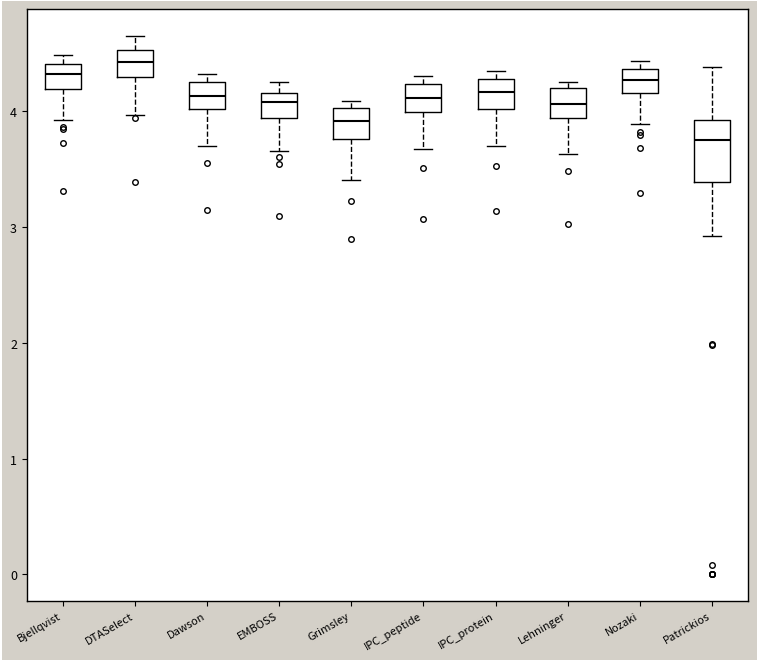

Reading left to right, transcribe this box plot: for each box, give where its median line is, the range the box spans, and where its two whiskers end, as read against the y-axis. The values are not printed on the chart, so give them approximately, as read against the axis.

Bjellqvist: median 4.3, box 4.2 to 4.4, whiskers 3.9 to 4.5
DTASelect: median 4.4, box 4.3 to 4.5, whiskers 4.0 to 4.6
Dawson: median 4.1, box 4.0 to 4.2, whiskers 3.7 to 4.3
EMBOSS: median 4.1, box 3.9 to 4.2, whiskers 3.7 to 4.3
Grimsley: median 3.9, box 3.8 to 4.0, whiskers 3.4 to 4.1
IPC_peptide: median 4.1, box 4.0 to 4.2, whiskers 3.7 to 4.3
IPC_protein: median 4.2, box 4.0 to 4.3, whiskers 3.7 to 4.3 (just above the box's upper edge)
Lehninger: median 4.1, box 3.9 to 4.2, whiskers 3.6 to 4.3
Nozaki: median 4.3, box 4.2 to 4.4, whiskers 3.9 to 4.4 (just above the box's upper edge)
Patrickios: median 3.7, box 3.4 to 3.9, whiskers 2.9 to 4.4